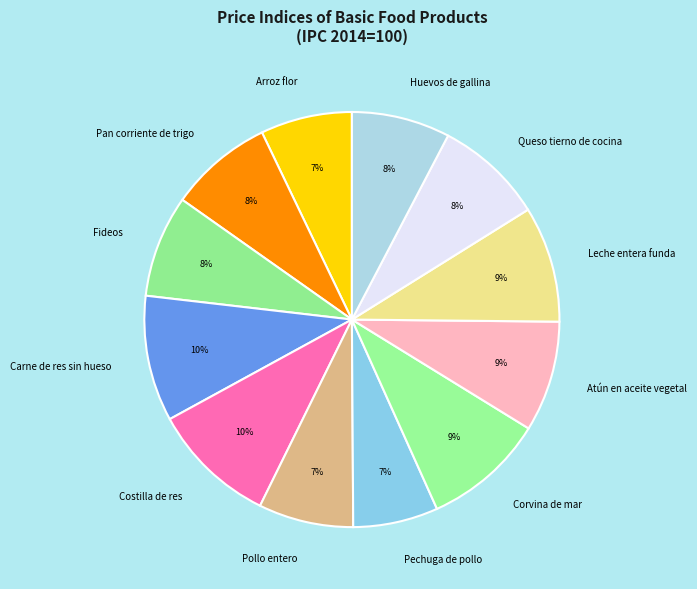

Is it true that Pollo entero is 7% of the pie?

True